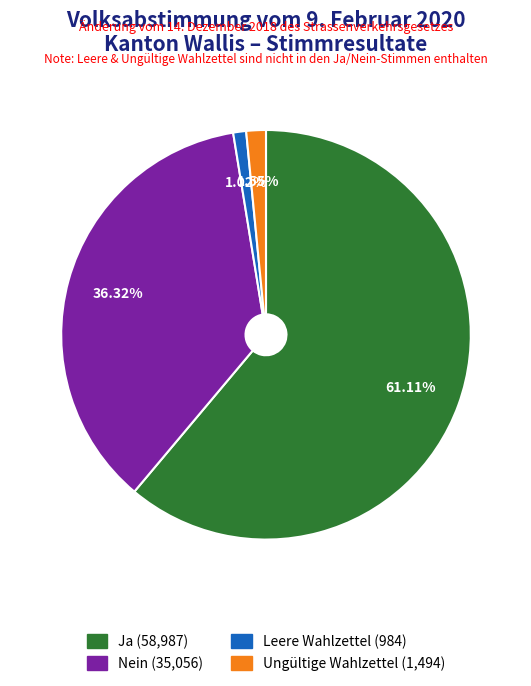

To the nearest percent, what is the combined percentage of Ungültige Wahlzettel and Nein?

38%